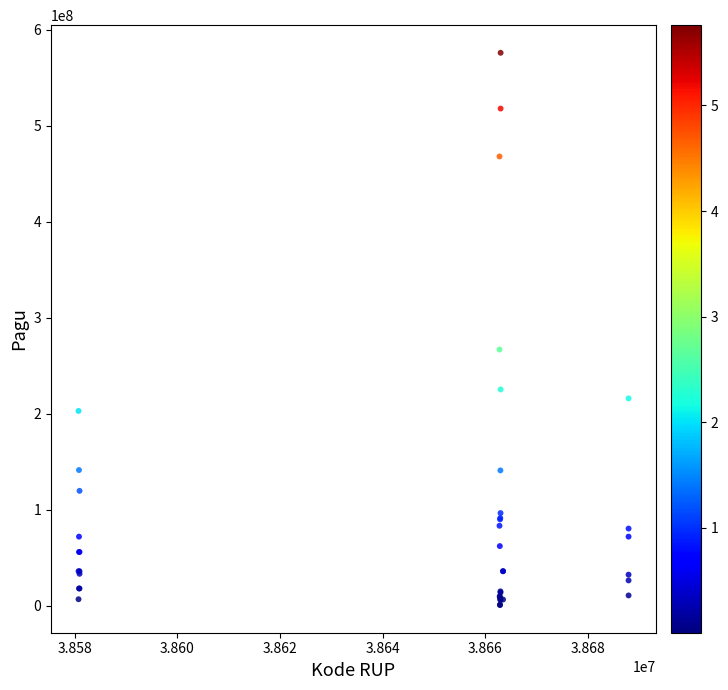

What Y value in the scatter plot is closest to 288340000?

266875000